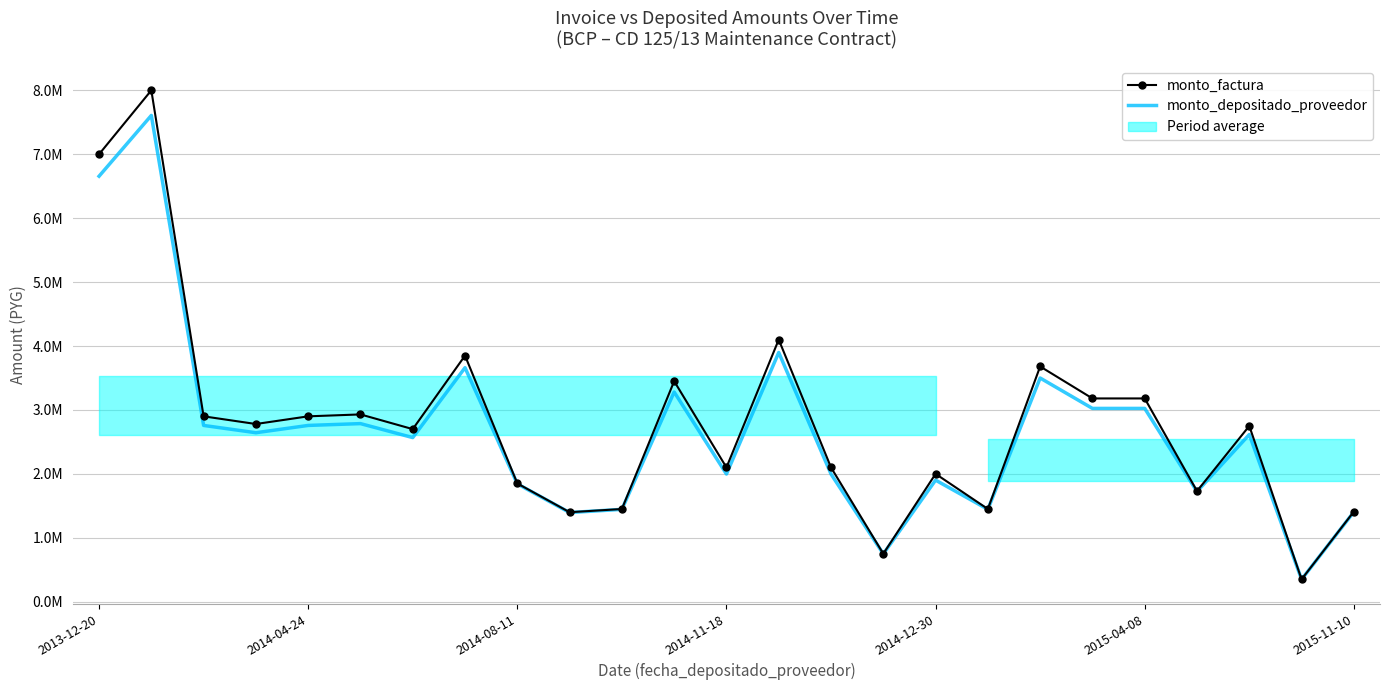

How many interior local peaks does the monto_depositado_proveedor series have?

8